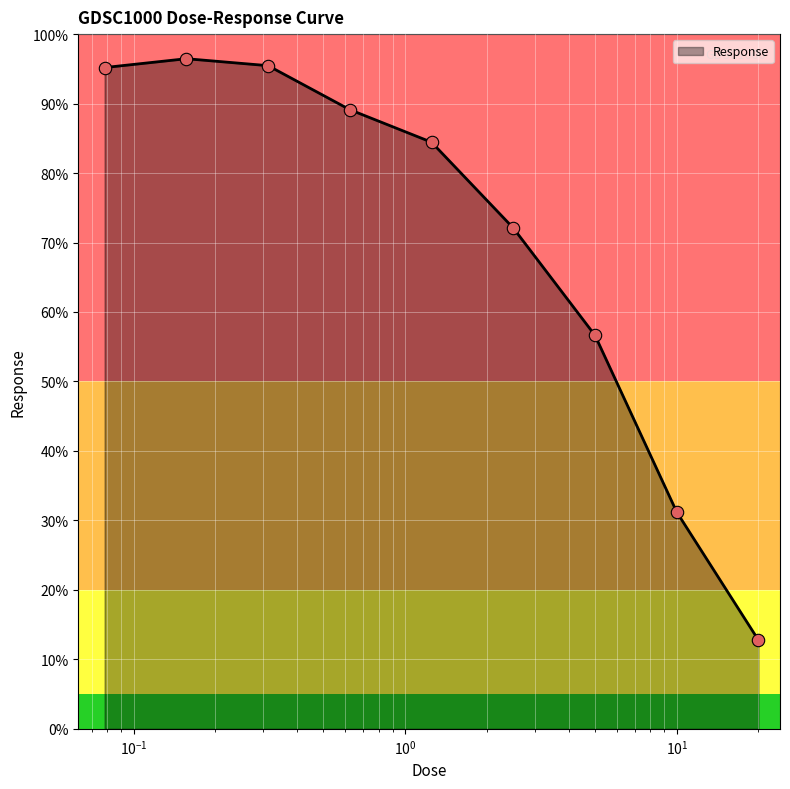

What is the maximum value shown in the chart?

96.5